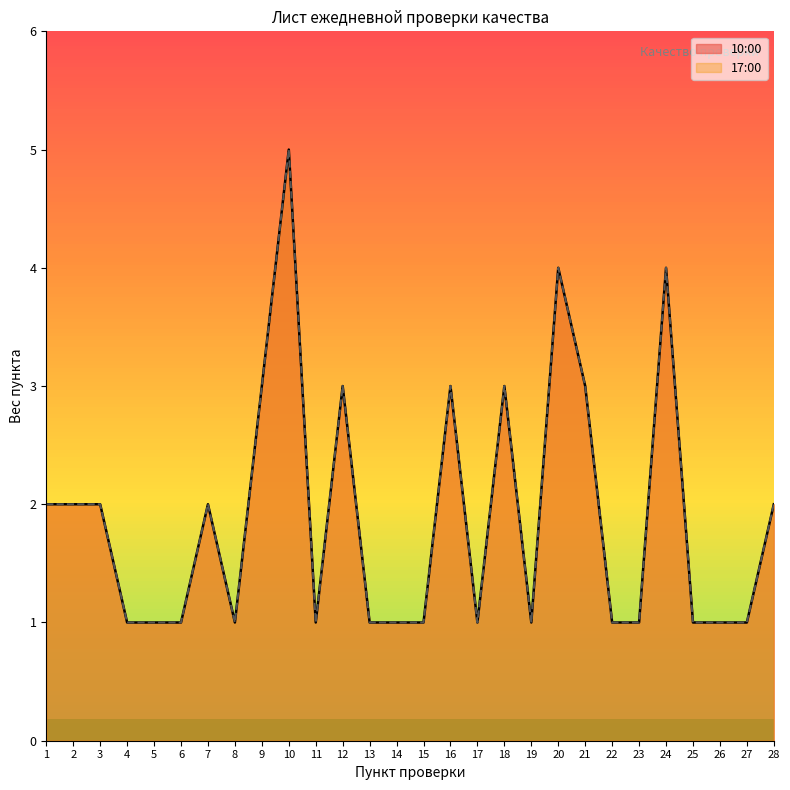

Reading right to left, list all the values displayed in this chart.

10:00: 28=2	27=1	26=1	25=1	24=4	23=1	22=1	21=3	20=4	19=1	18=3	17=1	16=3	15=1	14=1	13=1	12=3	11=1	10=5	9=3	8=1	7=2	6=1	5=1	4=1	3=2	2=2	1=2
17:00: 28=2	27=1	26=1	25=1	24=4	23=1	22=1	21=3	20=4	19=1	18=3	17=1	16=3	15=1	14=1	13=1	12=3	11=1	10=5	9=3	8=1	7=2	6=1	5=1	4=1	3=2	2=2	1=2